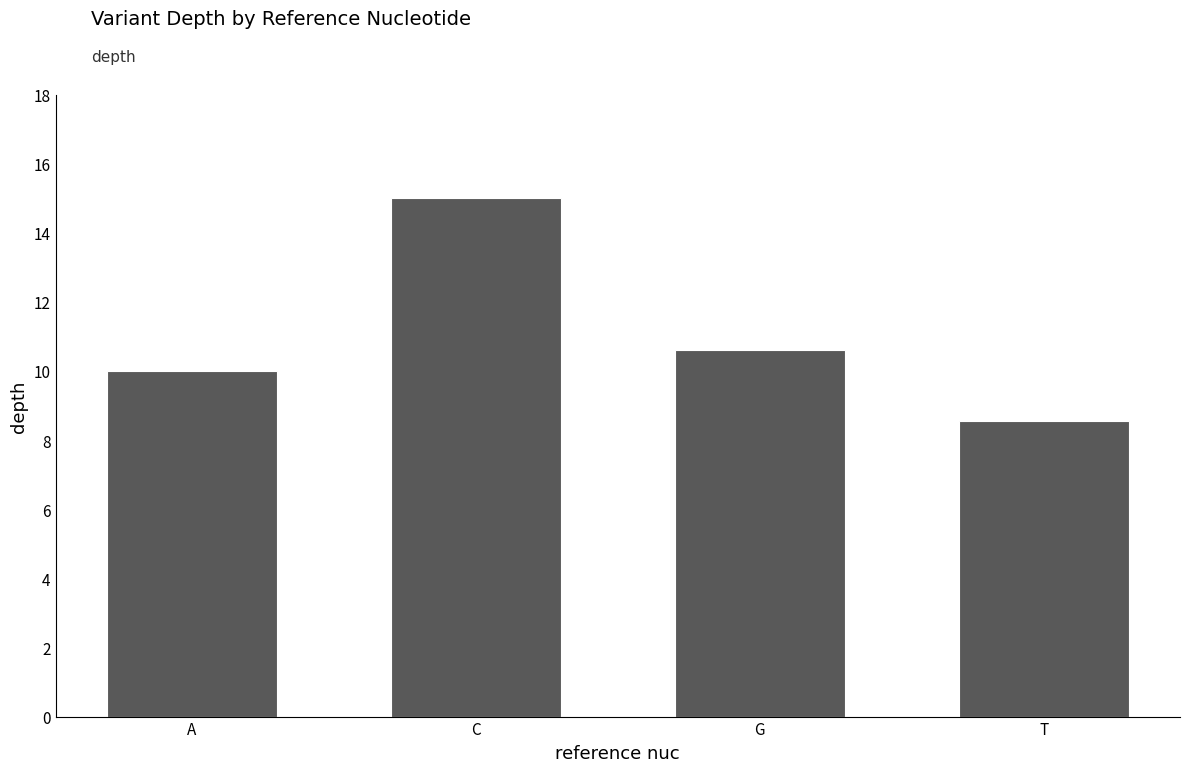

At which label is the value closest to 11?

G